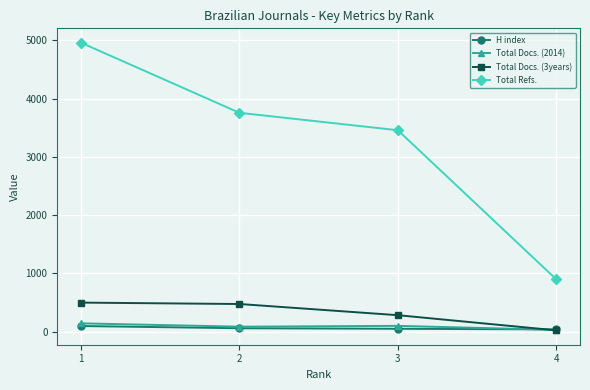

At which label is Total Docs. (3years) closest to 262?

3